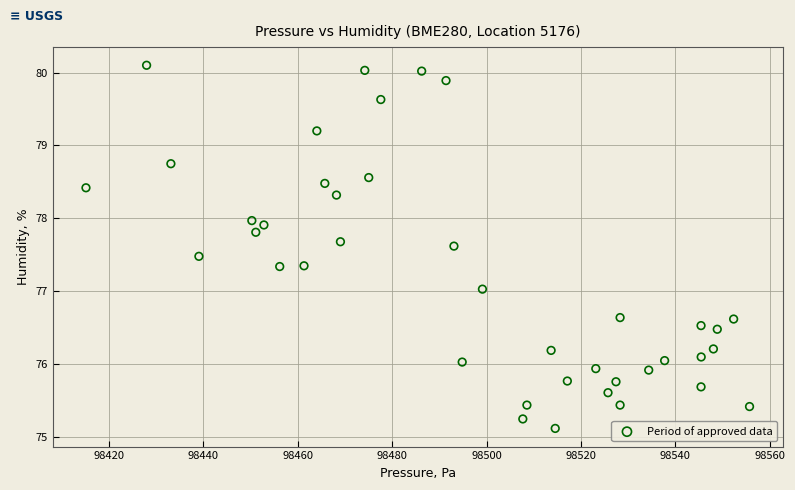

What is the range of X values (max minus min)?

140.7